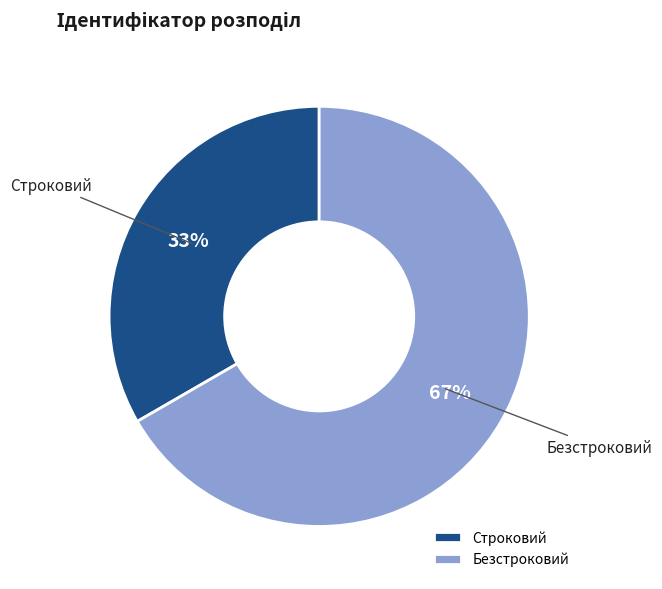

Which slice is the smallest?

Строковий